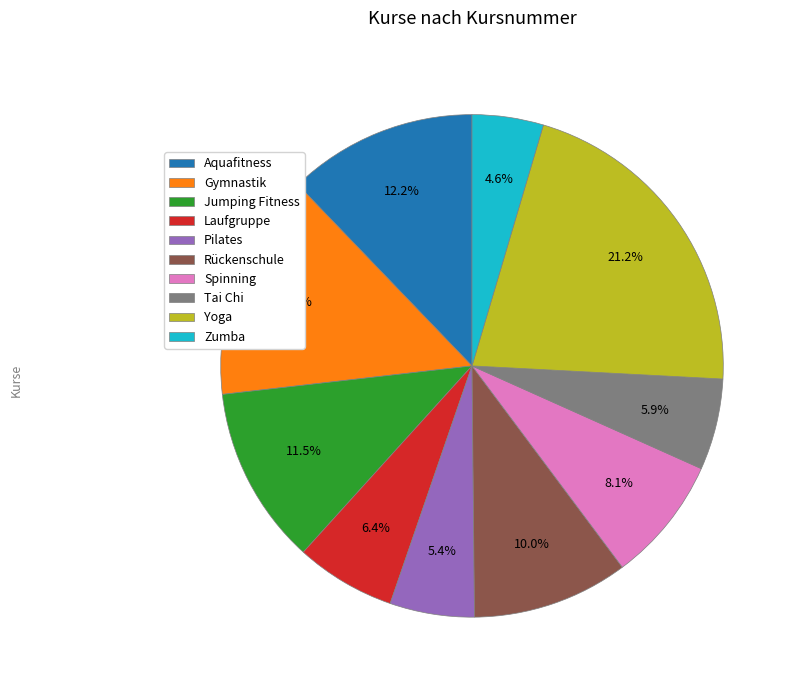

Which category has the biggest portion of the pie?

Yoga